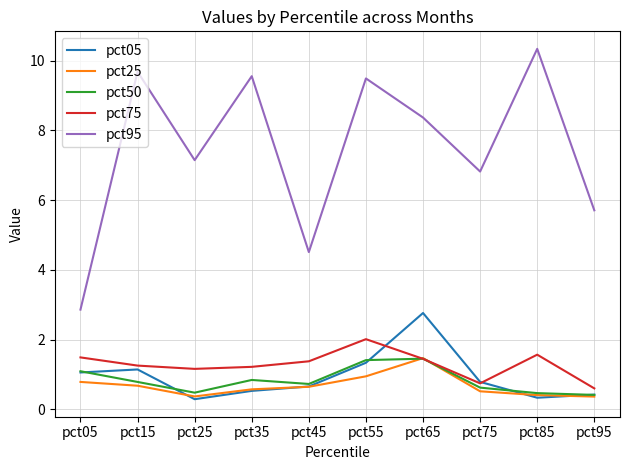

What is the highest value of the pct05 series?

2.8